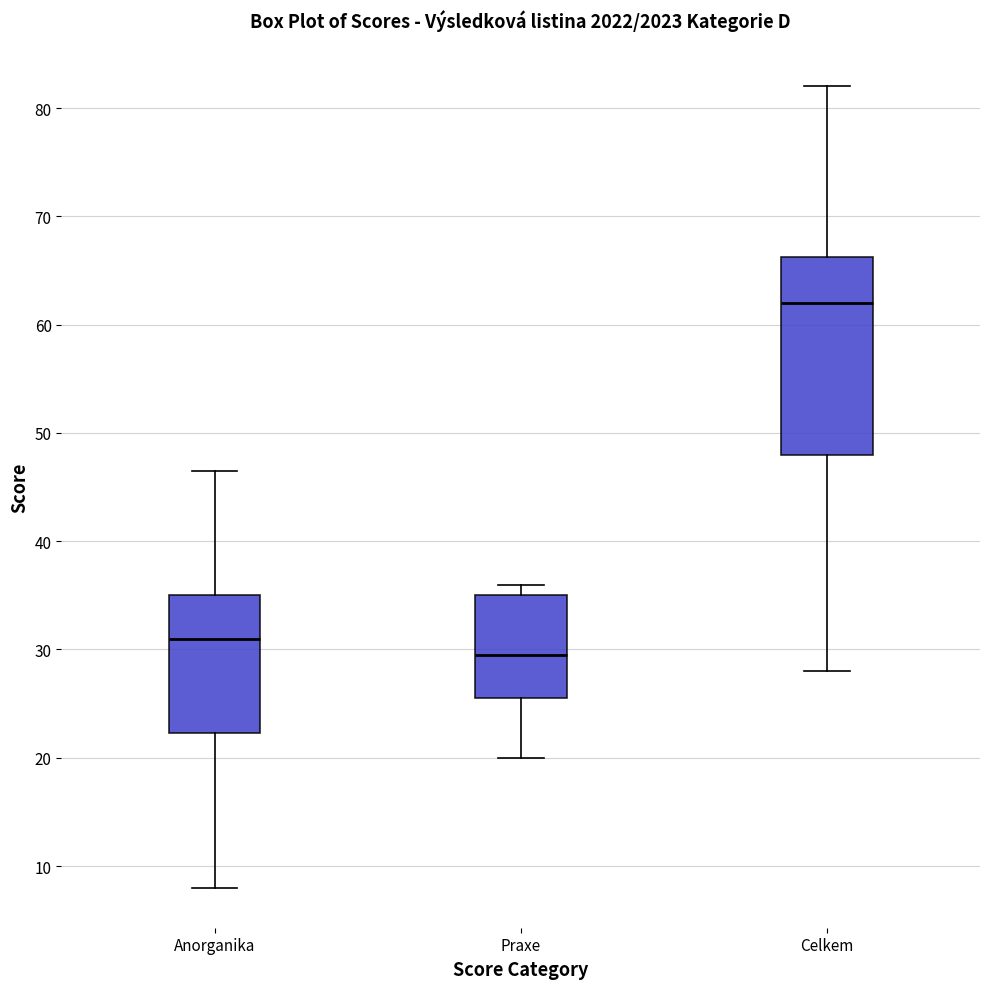

Reading left to right, transcribe this box plot: for each box, give where its median line is, the range the box spans, and where its two whiskers end, as read against the y-axis. The values are not printed on the chart, so give them approximately, as read against the axis.

Anorganika: median 31, box 22 to 35, whiskers 8 to 47
Praxe: median 30, box 26 to 35, whiskers 20 to 36
Celkem: median 62, box 48 to 66, whiskers 28 to 82